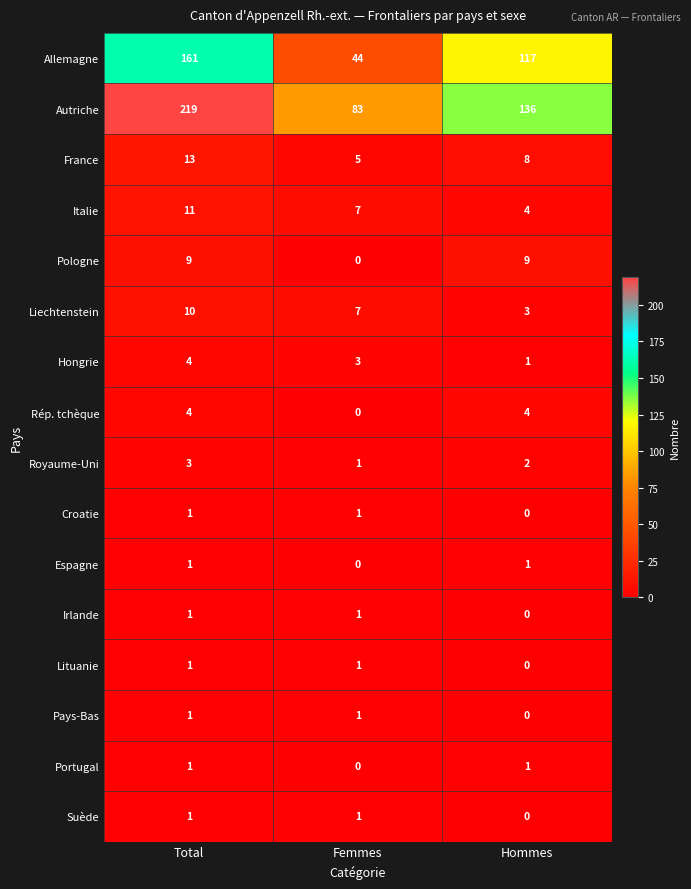

What is the sum of all Allemagne values?

322